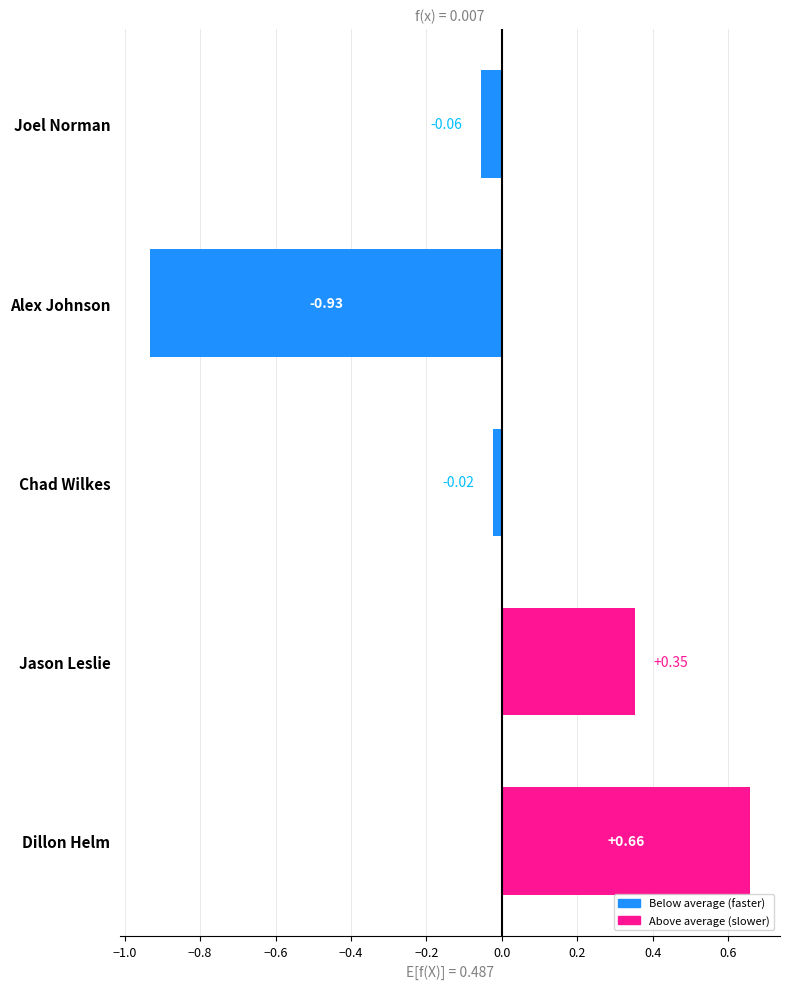

Rank the categories by value from lowest to highest.

Alex Johnson, Joel Norman, Chad Wilkes, Jason Leslie, Dillon Helm